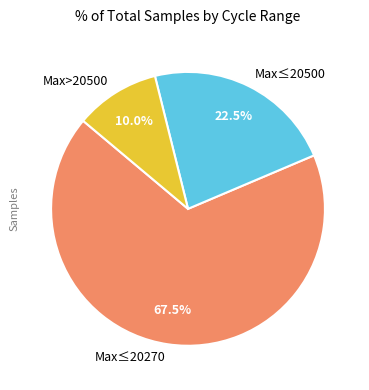

Is there a majority slice in this chart?

Yes